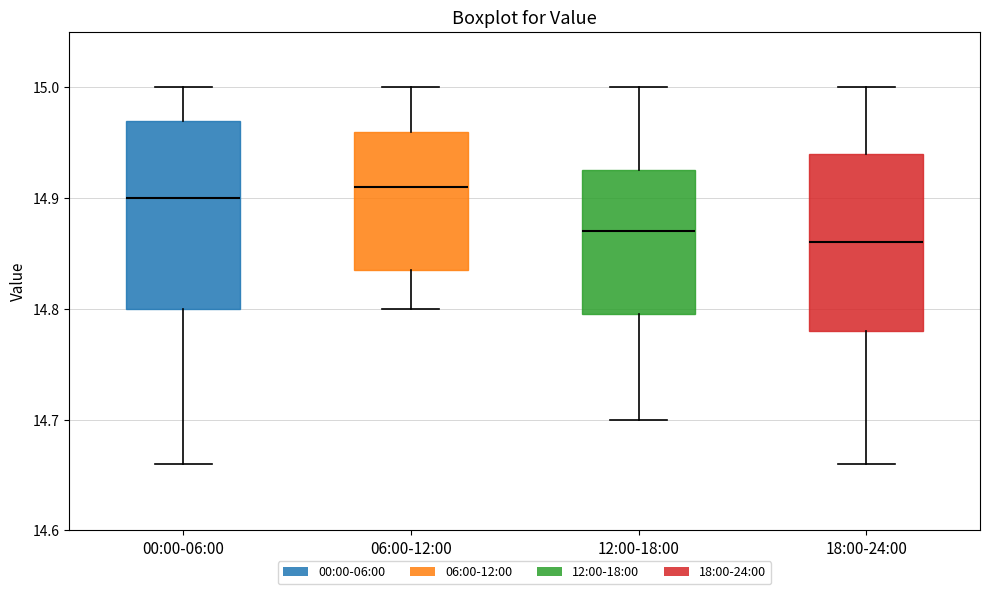

Reading left to right, transcribe this box plot: for each box, give where its median line is, the range the box spans, and where its two whiskers end, as read against the y-axis. The values are not printed on the chart, so give them approximately, as read against the axis.

00:00-06:00: median 14.90, box 14.80 to 14.97, whiskers 14.66 to 15.00
06:00-12:00: median 14.91, box 14.84 to 14.96, whiskers 14.80 to 15.00
12:00-18:00: median 14.87, box 14.80 to 14.93, whiskers 14.70 to 15.00
18:00-24:00: median 14.86, box 14.78 to 14.94, whiskers 14.66 to 15.00